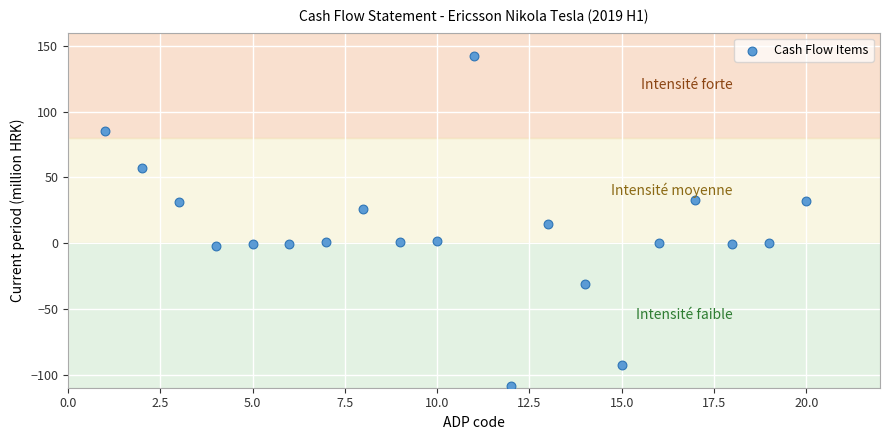

What is the range of X values (max minus min)?

19.0